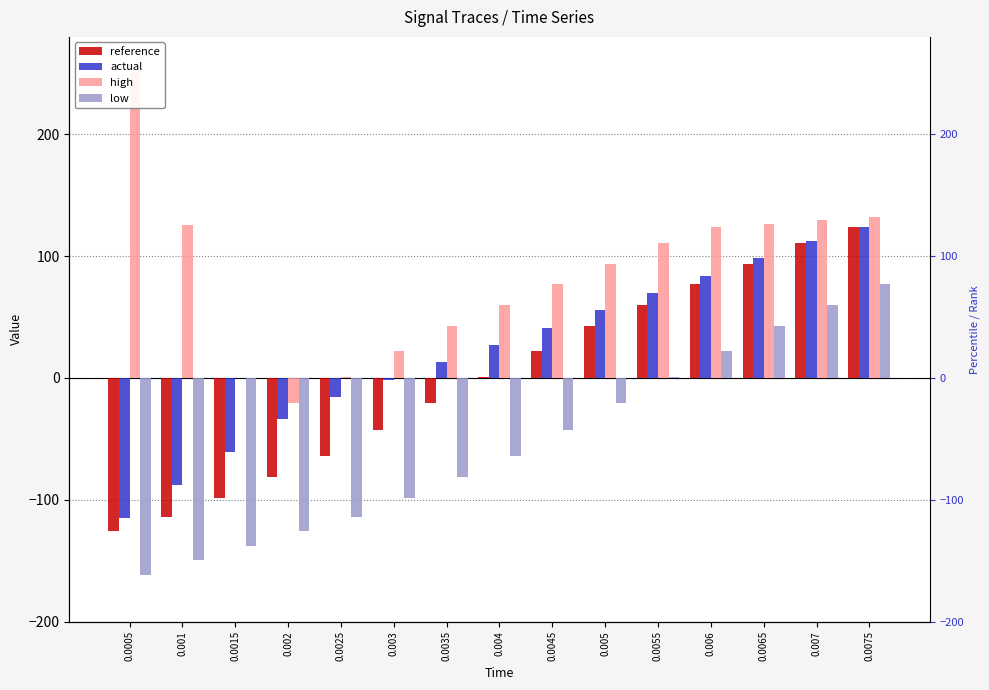

How many bars are there in each group?

4